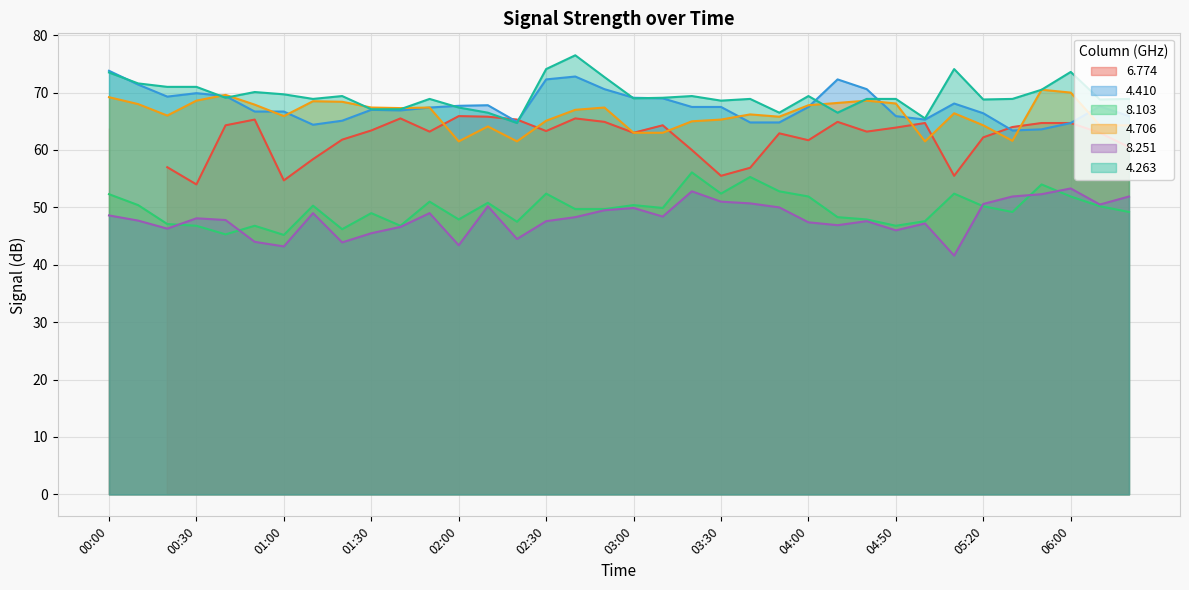

At which category does   8.251 reach its first local valley?

00:20